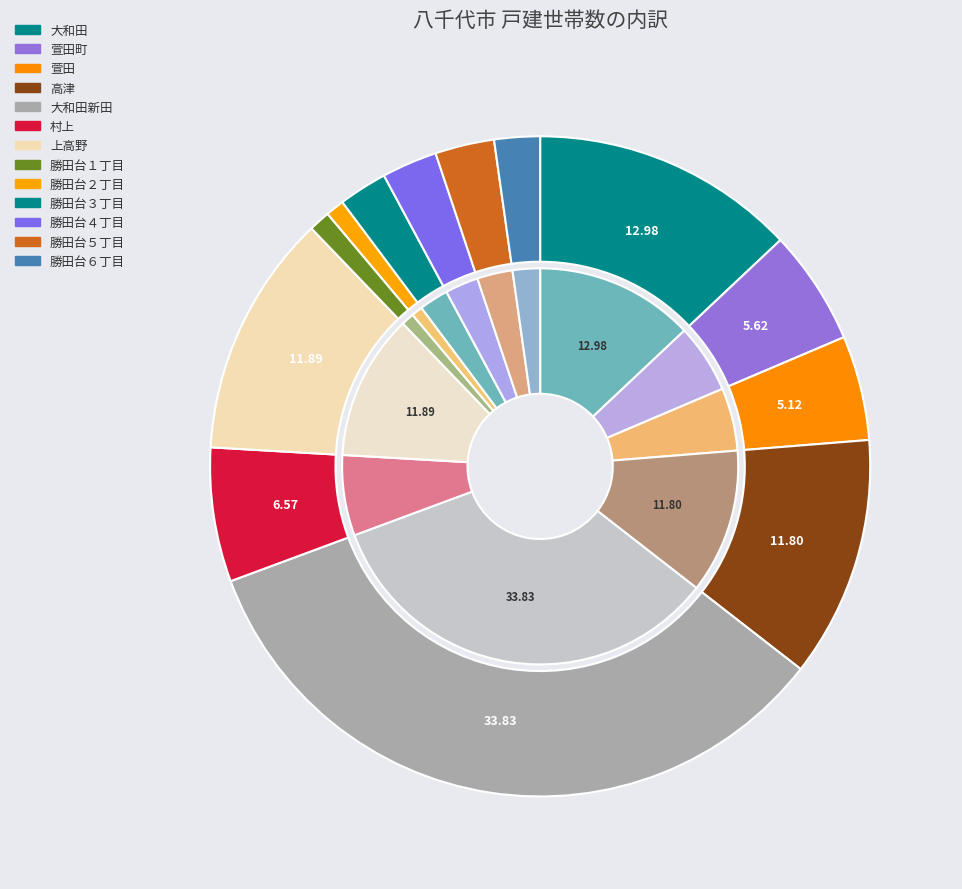

To the nearest percent, what is the combined percentage of 大和田新田 and 大和田?

47%